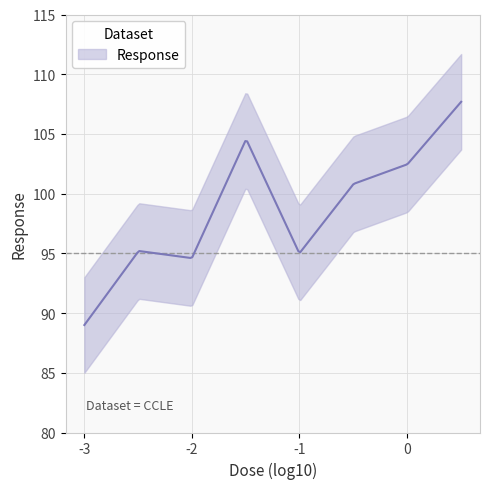

What is the sum of all values?

789.3